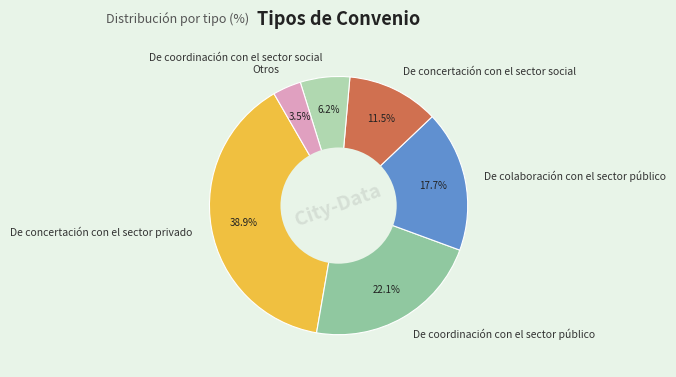

Rank the categories by value from lowest to highest.

Otros, De coordinación con el sector social, De concertación con el sector social, De colaboración con el sector público, De coordinación con el sector público, De concertación con el sector privado